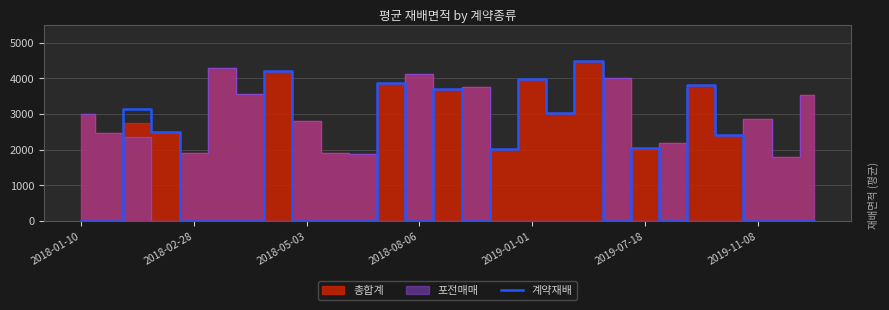

Which category has the lowest value across all series?

2018-01-10